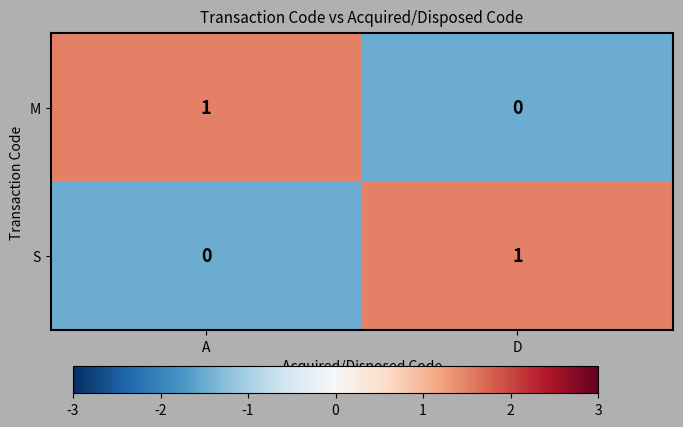

Is the value of S at A greater than the value of M at A?

No